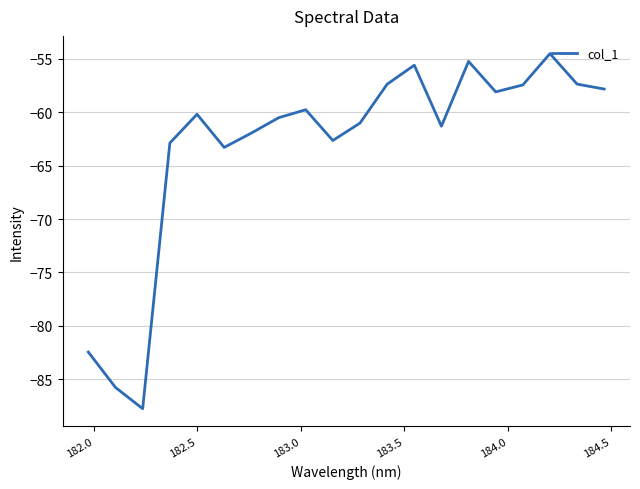

What is the difference between the maximum and minimum values?

33.3